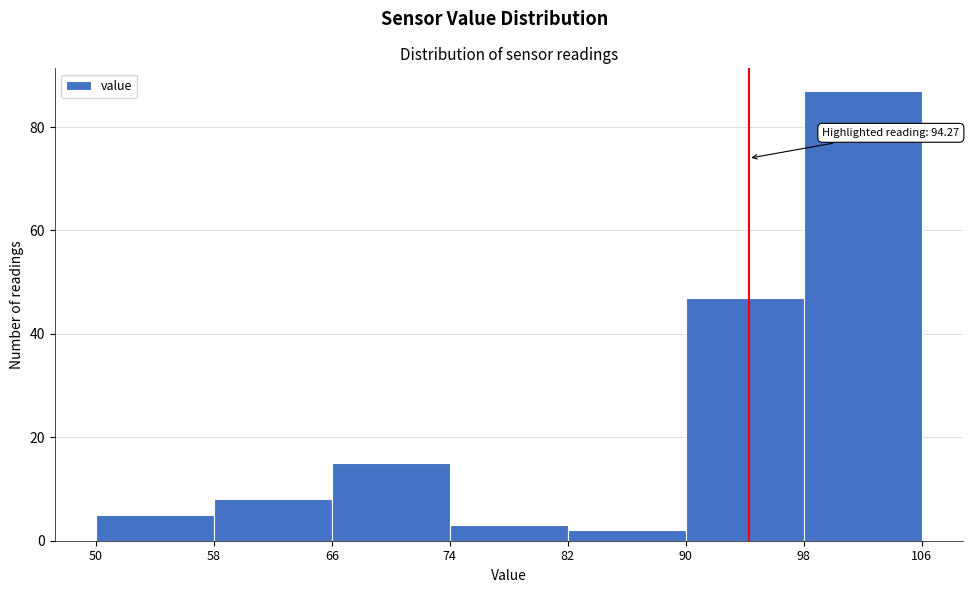

Which range on the x-axis has the tallest bar?

98 to 106